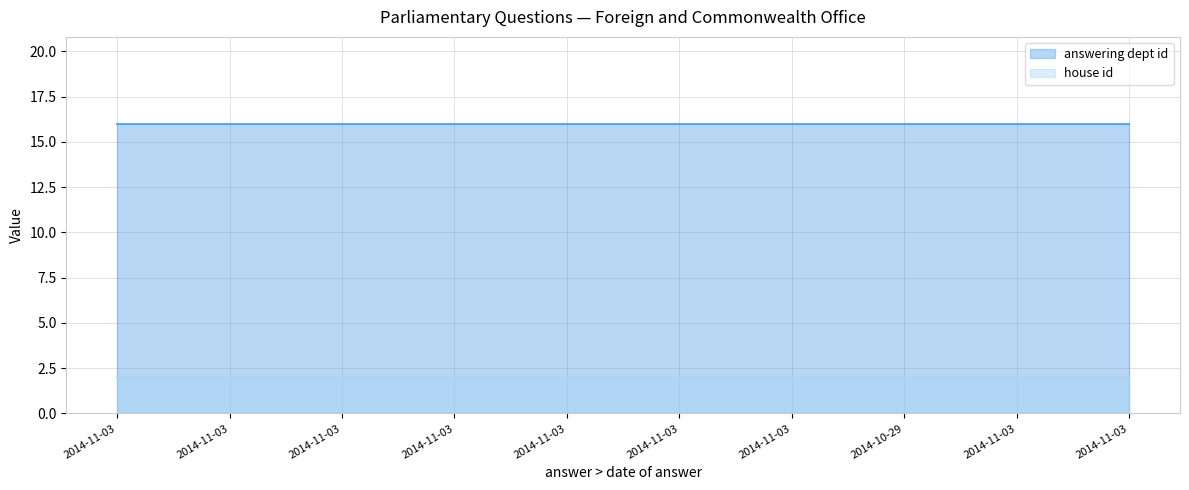

Is the value of answering dept id (line) at 2014-11-03 greater than the value of house id (line) at 2014-11-03?

Yes